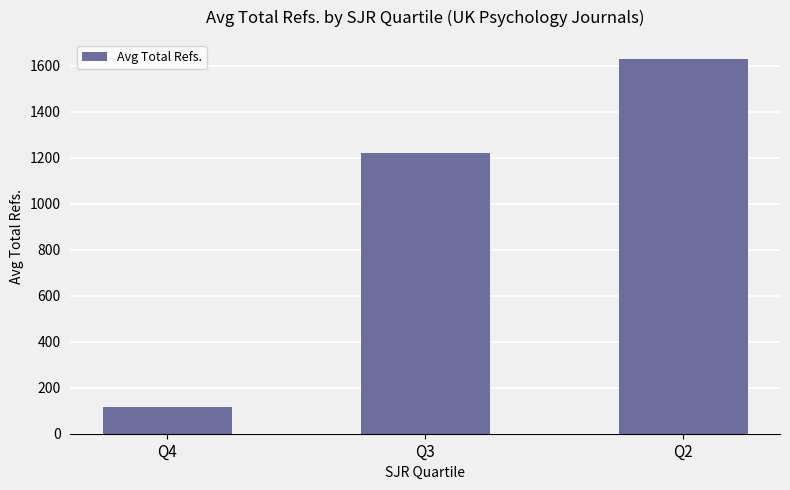

What is the value of the 3rd bar from the left?

1630